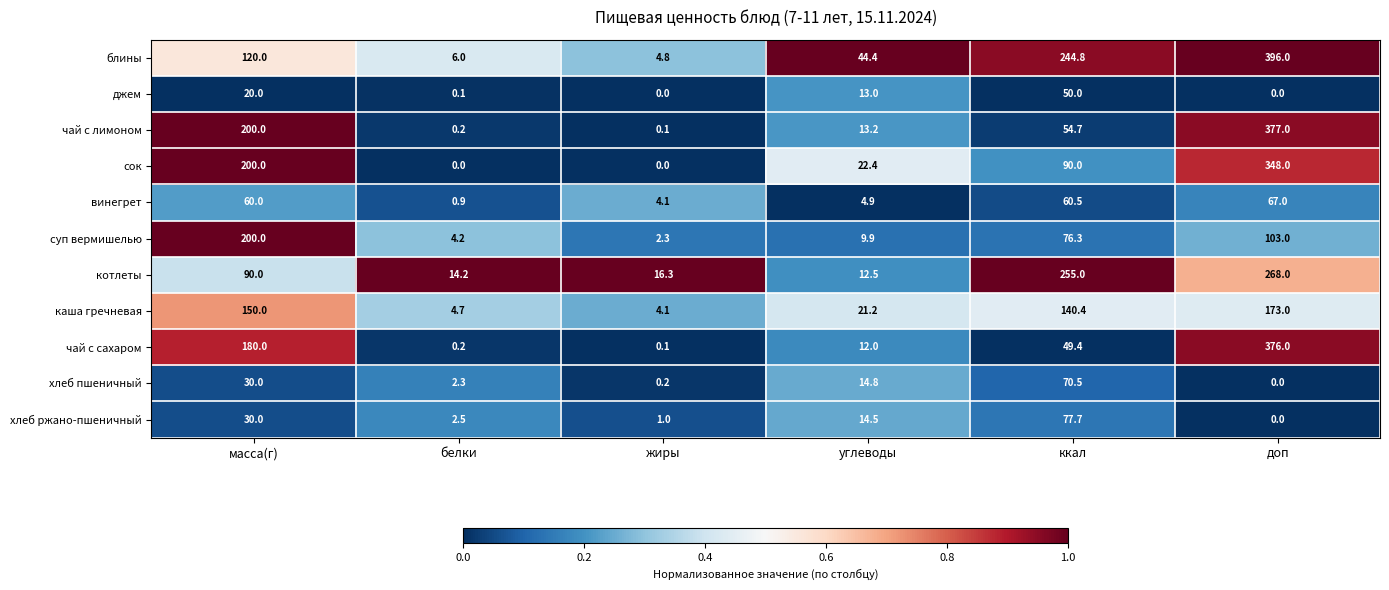

Which series has the largest total across all categories?

блины